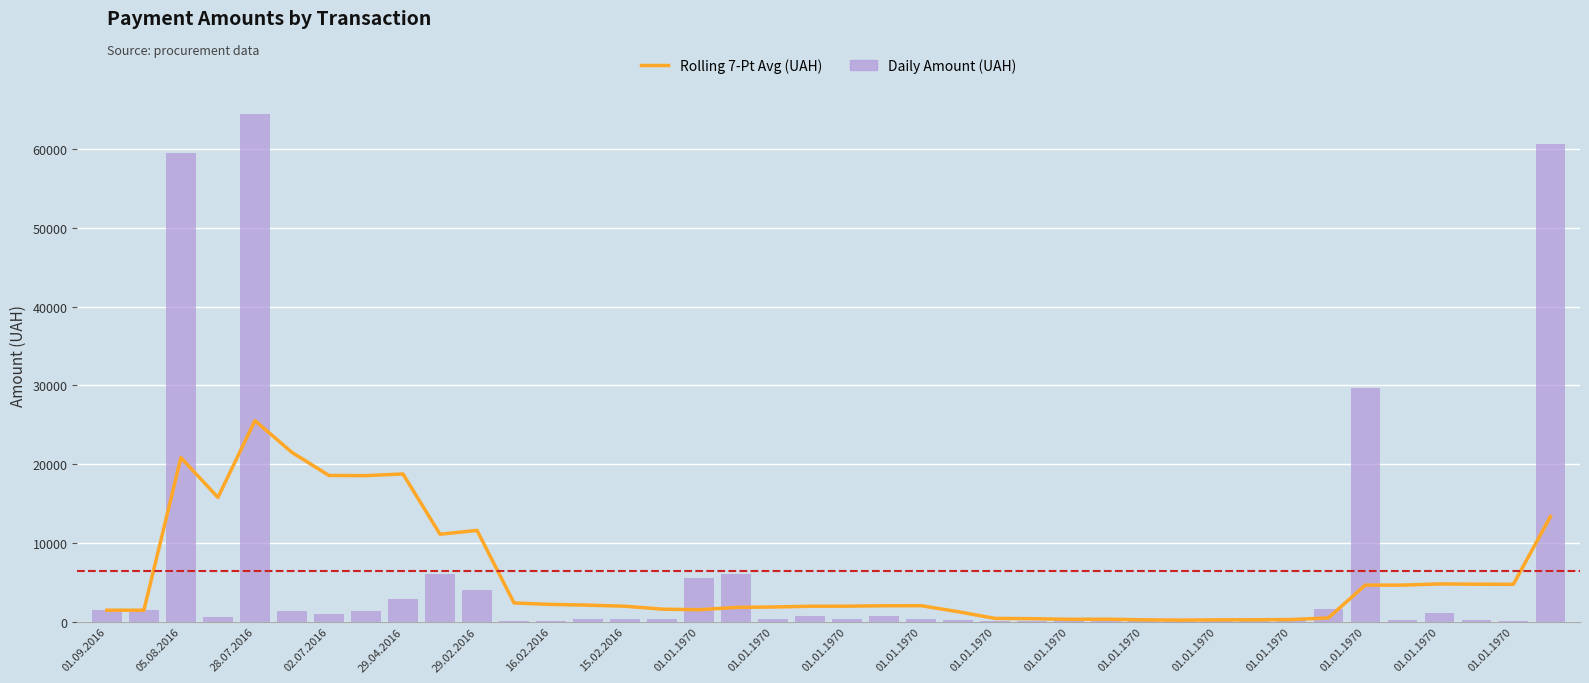

Rank the series at 33 from lowest to highest value.

Rolling 7-Pt Avg (UAH), Daily Amount (UAH)